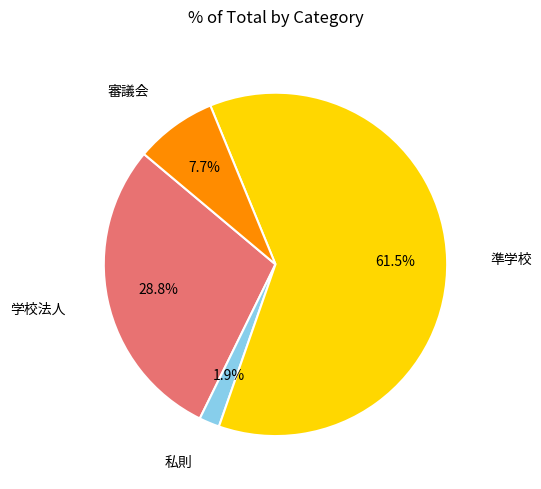

Which has a higher value, 準学校 or 学校法人?

準学校